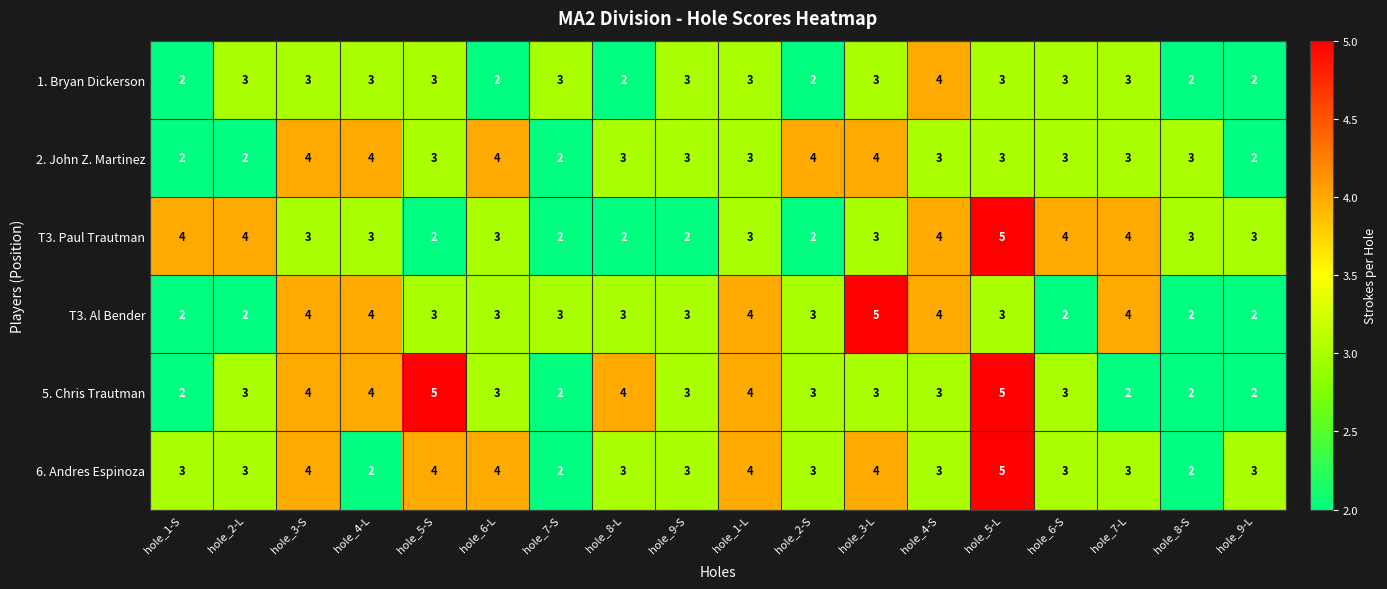

What is the total value across all series at hole_9-S?

17